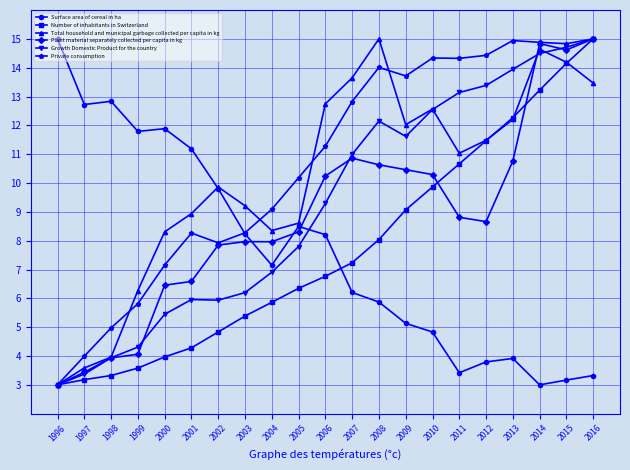

In Total household and municipal garbage collected per capita in kg, how many points are lower than both neighbors (excluding endpoints)?

3